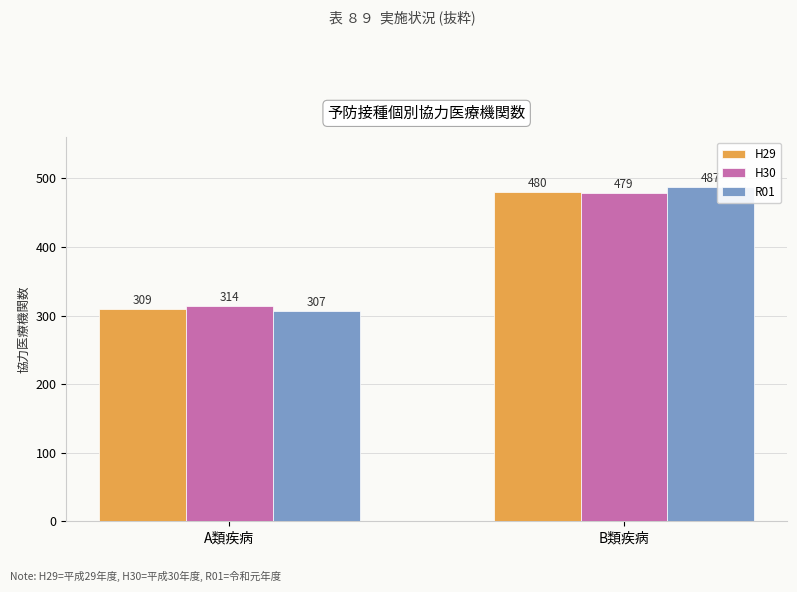

At which label is R01 closest to 397?

A類疾病